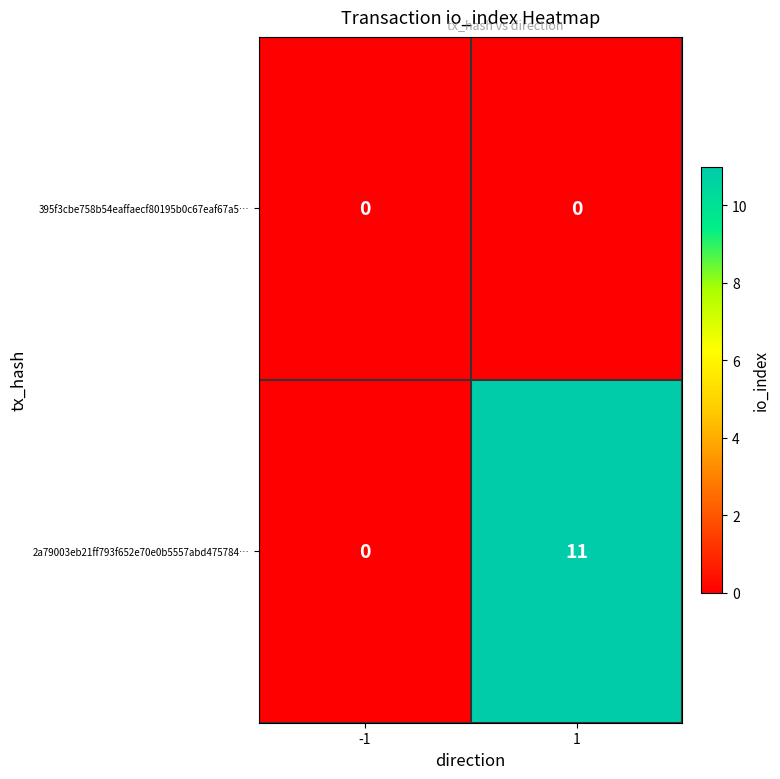

Reading left to right, list all the values displayed in this chart.

395f3cbe758b54eaffaecf80195b0c67eaf67a5…: -1=0	1=0
2a79003eb21ff793f652e70e0b5557abd475784…: -1=0	1=11